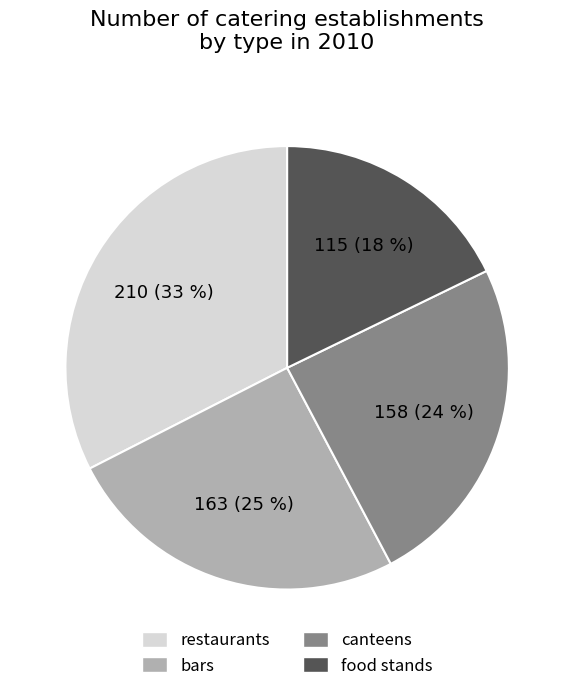

What percentage is the bars slice, to the nearest percent?

25%